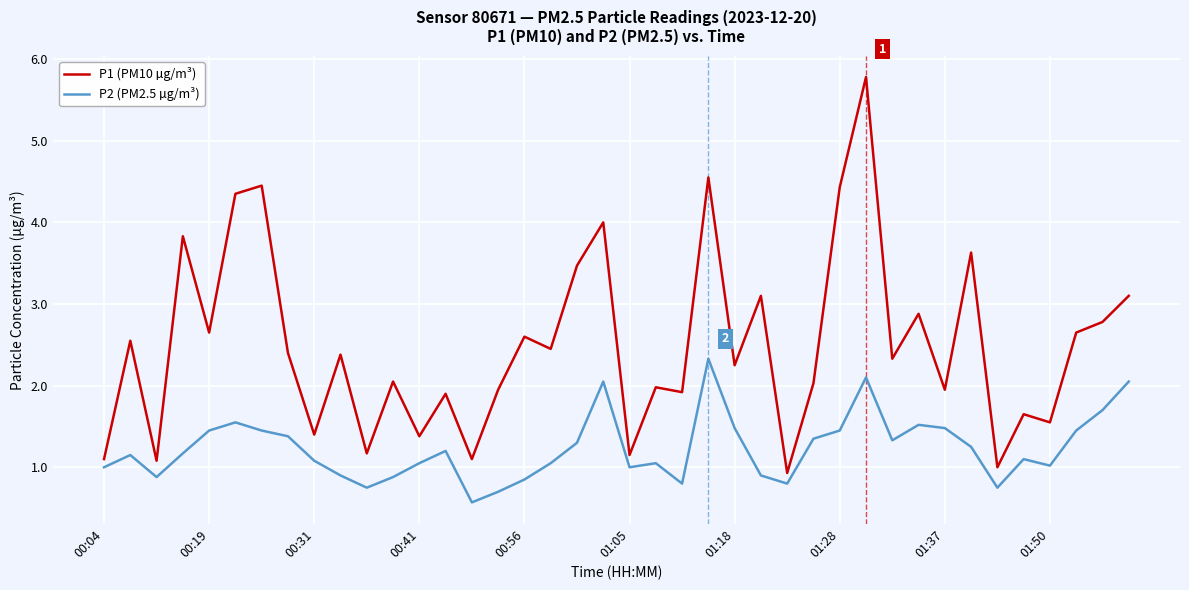

True or false: P2 (PM2.5 µg/m³) has more than 2 interior local peaks.

True